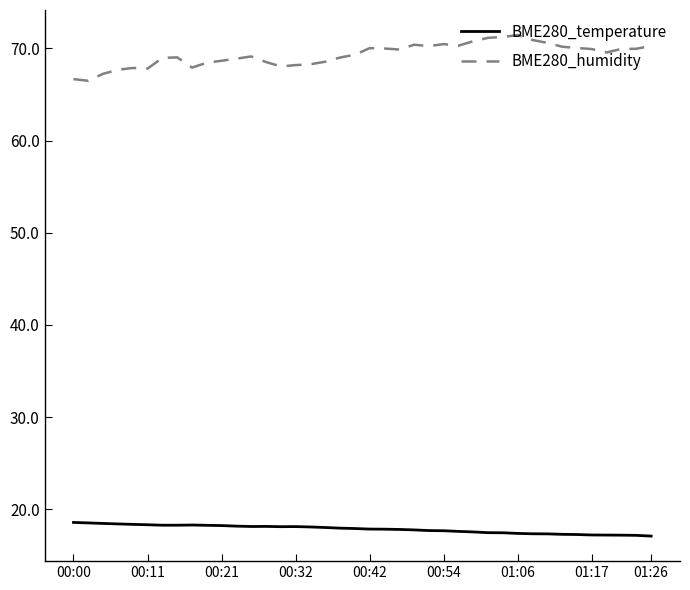

List the series in order of their peak value, highest first.

BME280_humidity, BME280_temperature